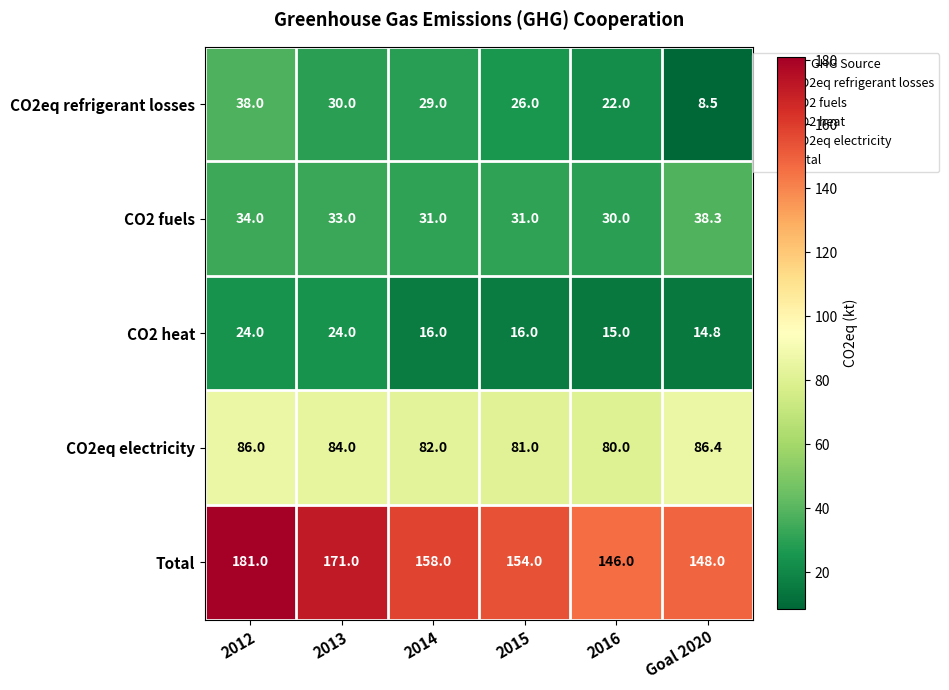

True or false: Total has a value of 148.0 at Goal 2020.

True